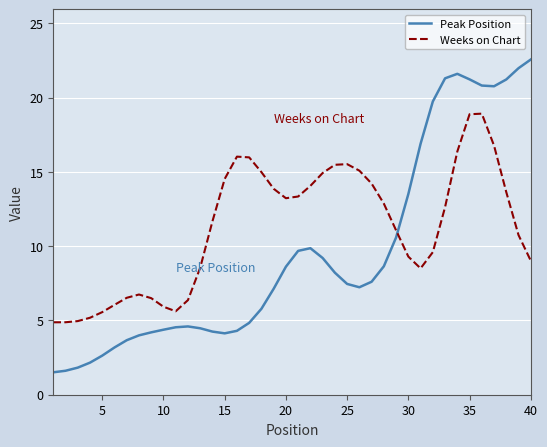

True or false: Peak Position and Weeks on Chart intersect in this chart.

True